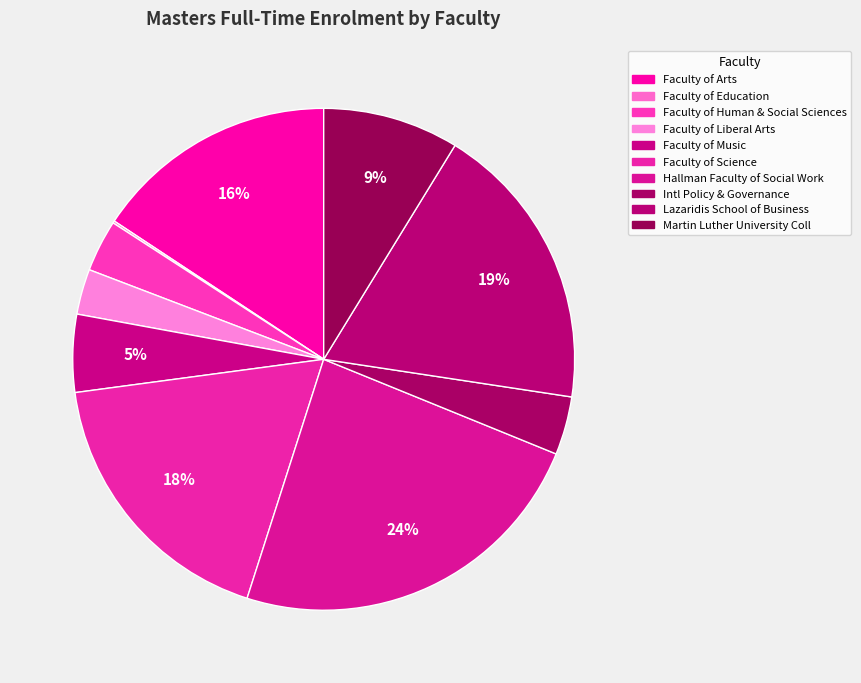

Is it true that Faculty of Science is 18% of the pie?

True